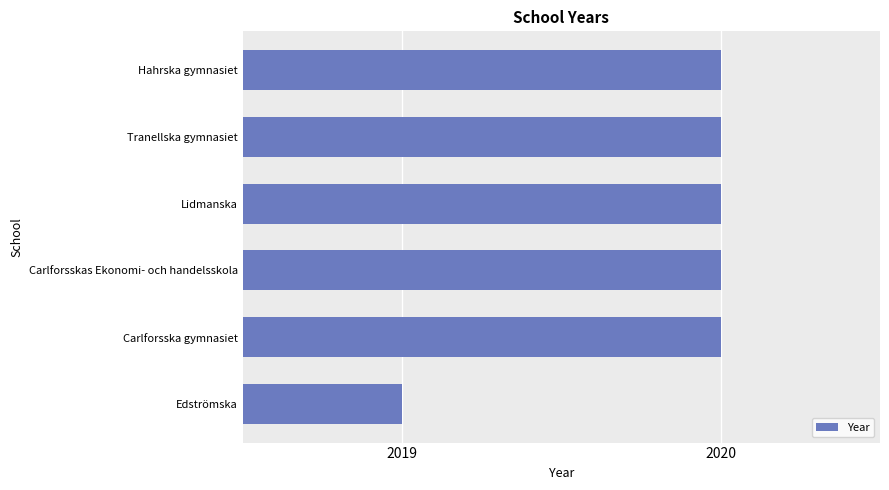

The value at Lidmanska is 2020. True or false?

True